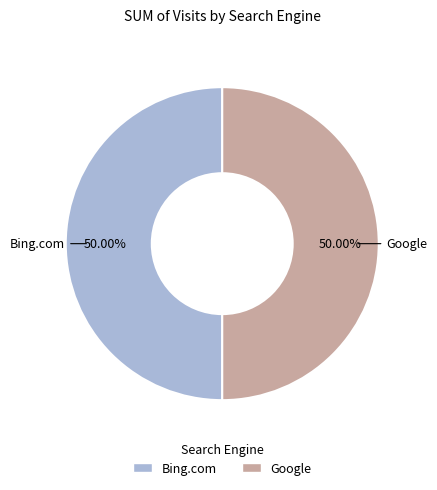

Do Bing.com and Google together represent more than half of the pie?

Yes